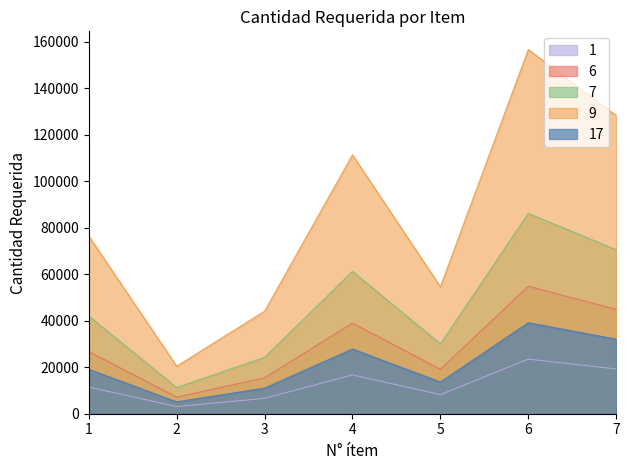

The chart shows a value of 16706.2 at 4. True or false?

True